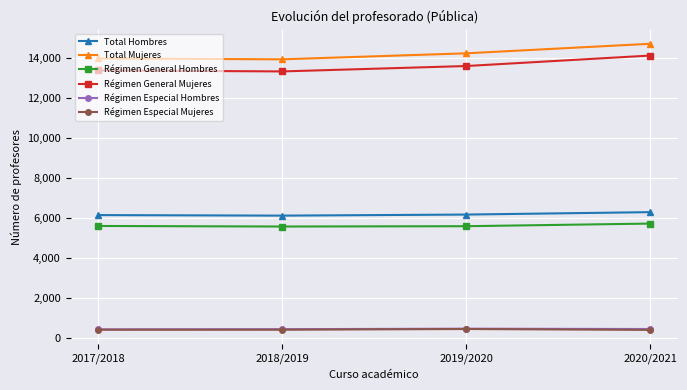

How many interior local peaks does the Régimen Especial Mujeres series have?

1